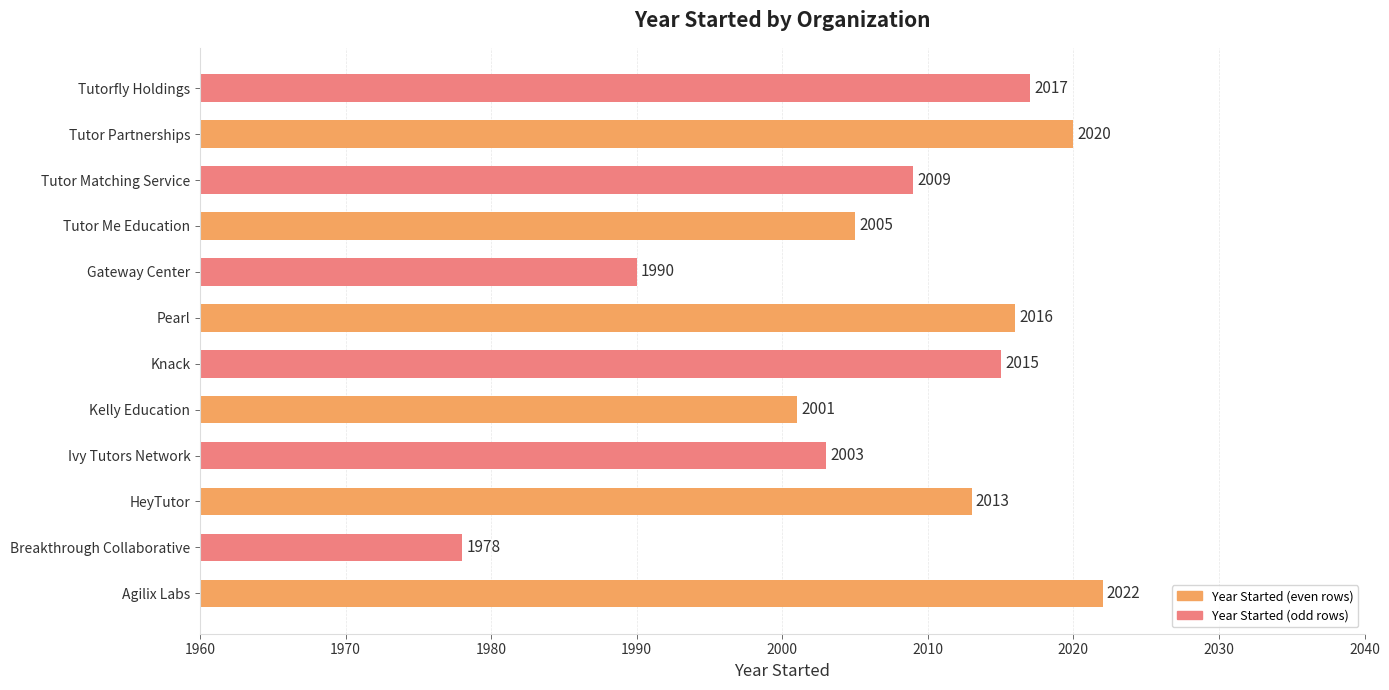

What is the ratio of the value at Gateway Center to the value at Tutorfly Holdings?

1.0